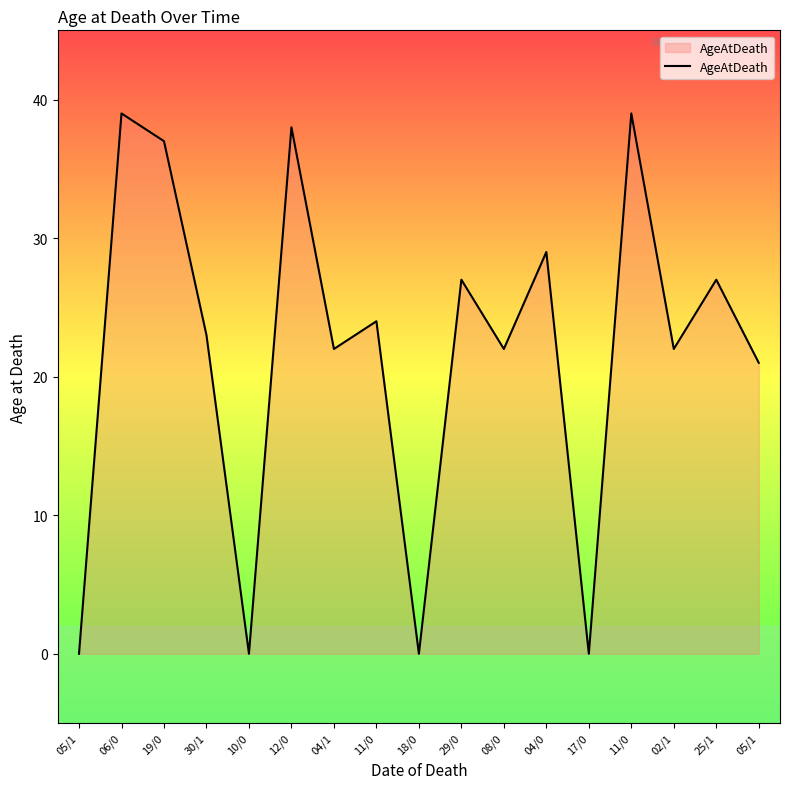

What is the difference between the maximum and minimum values?

39